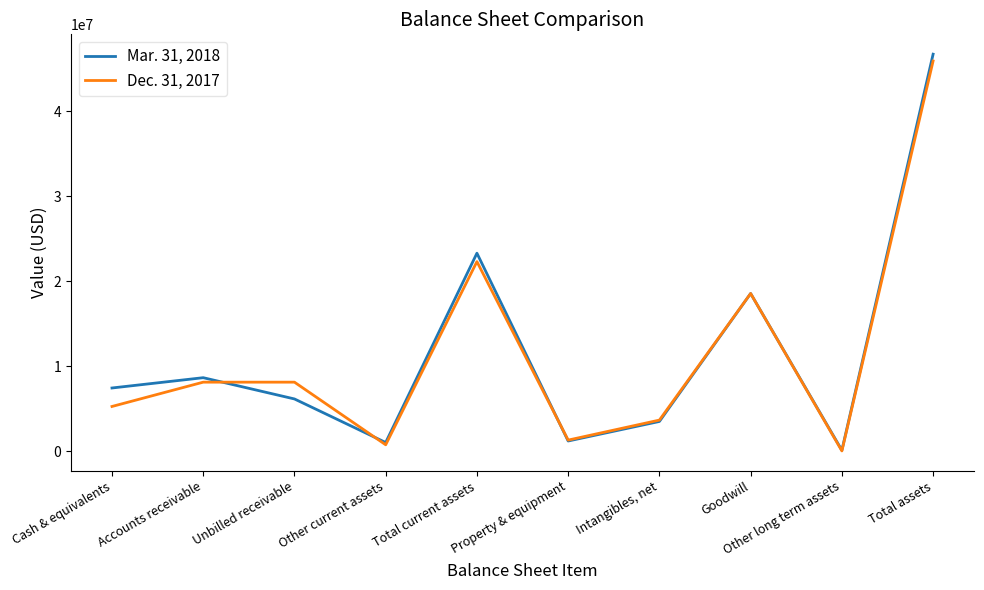

The Mar. 31, 2018 series shows 36931526 at Total current assets. True or false?

False